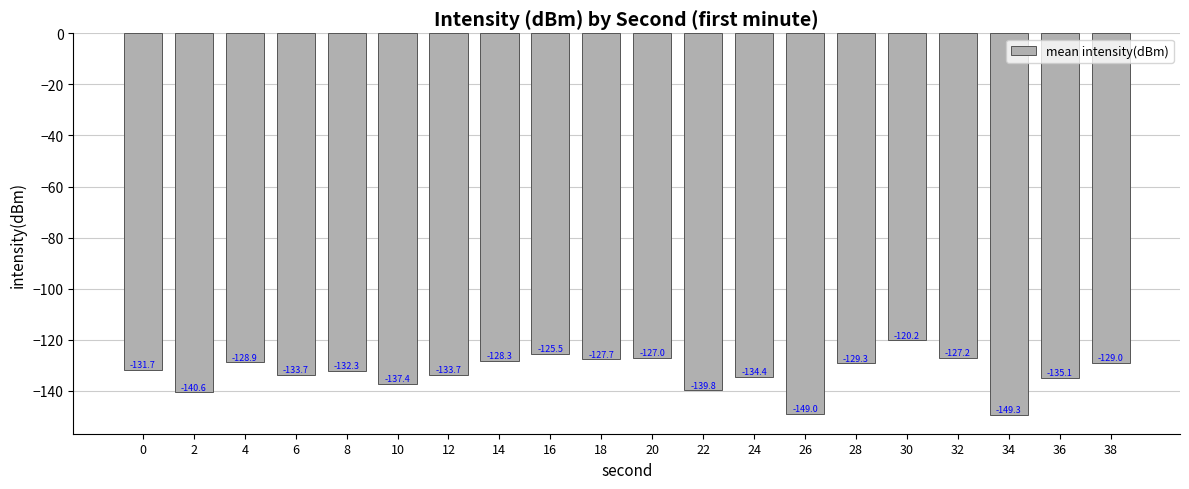

Between 8 and 6, which is larger?

8